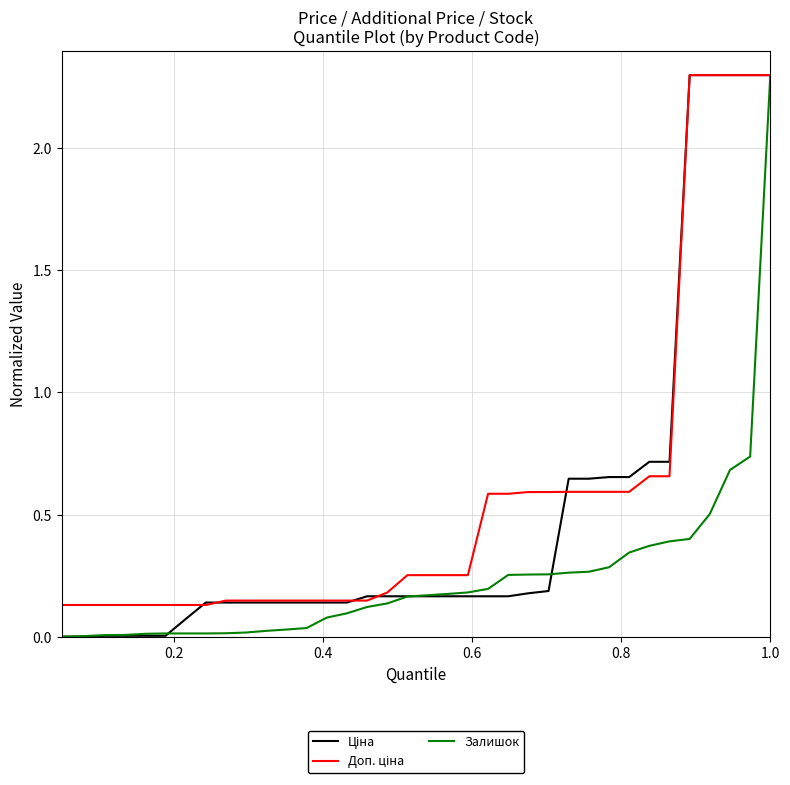

How many lines are shown in the chart?

3